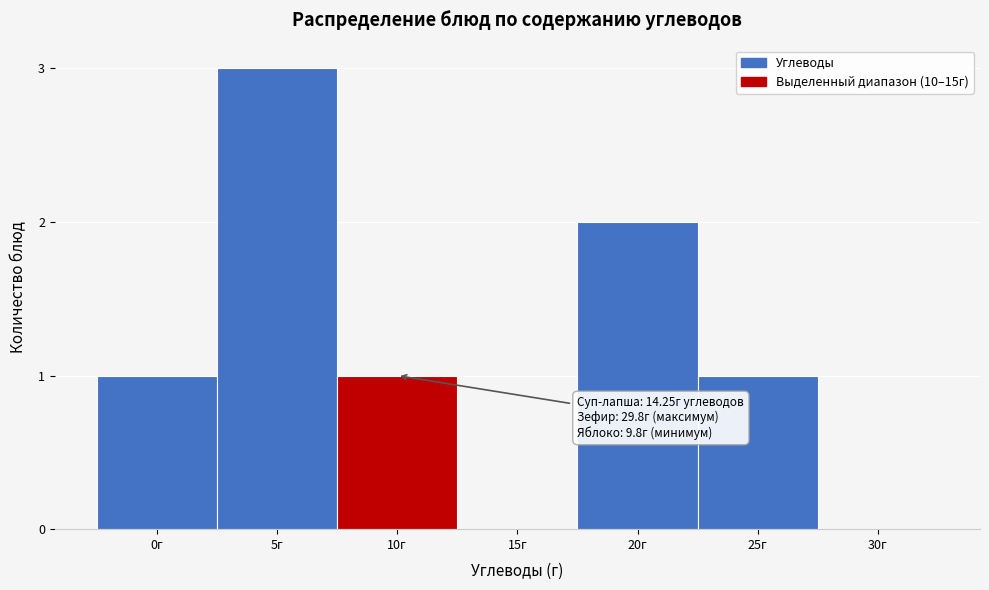

Reading left to right, extract all data points from this chart.

0г=1	5г=3	10г=1	15г=0	20г=2	25г=1	30г=0